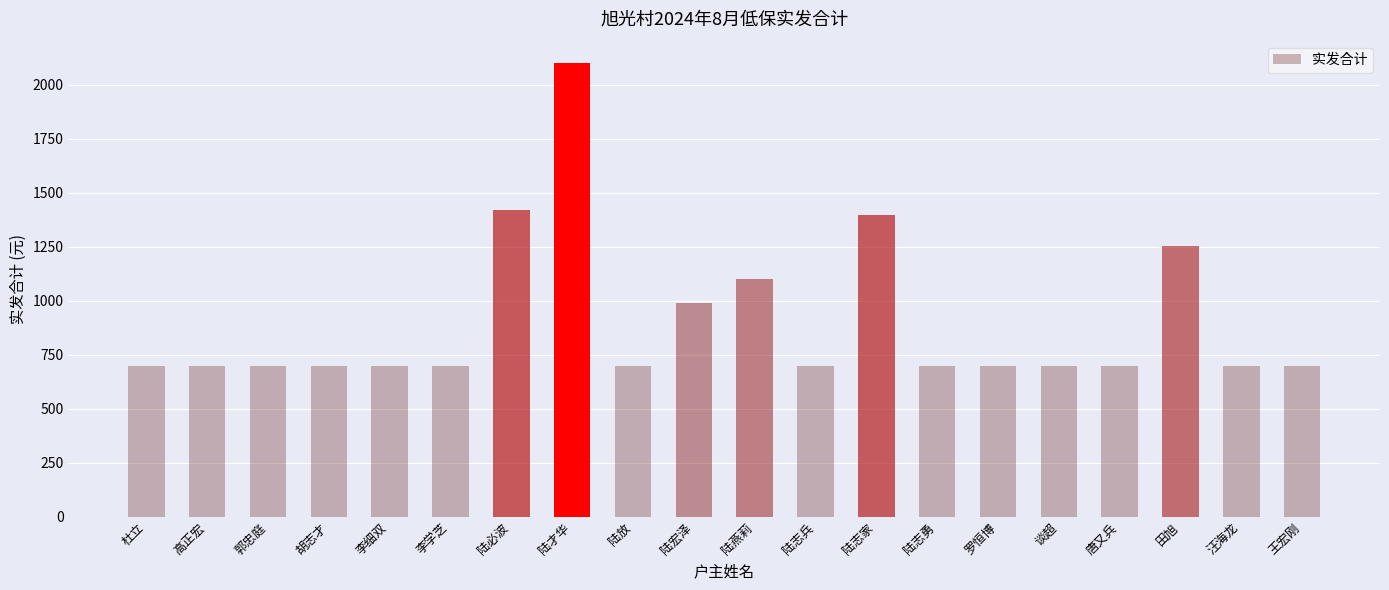

What is the value of the 8th bar from the left?

2100